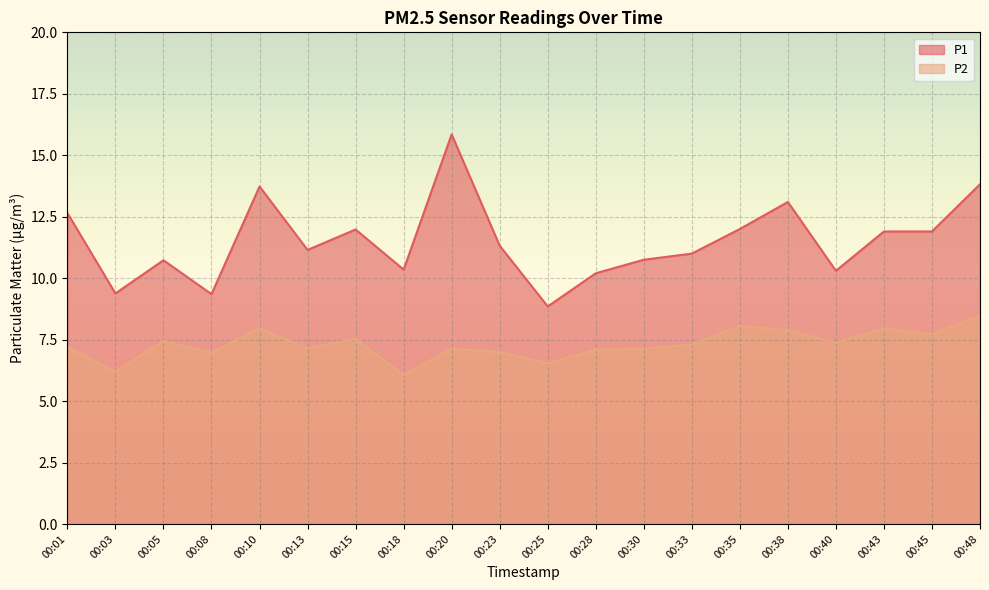

True or false: P2 and P1 intersect in this chart.

False